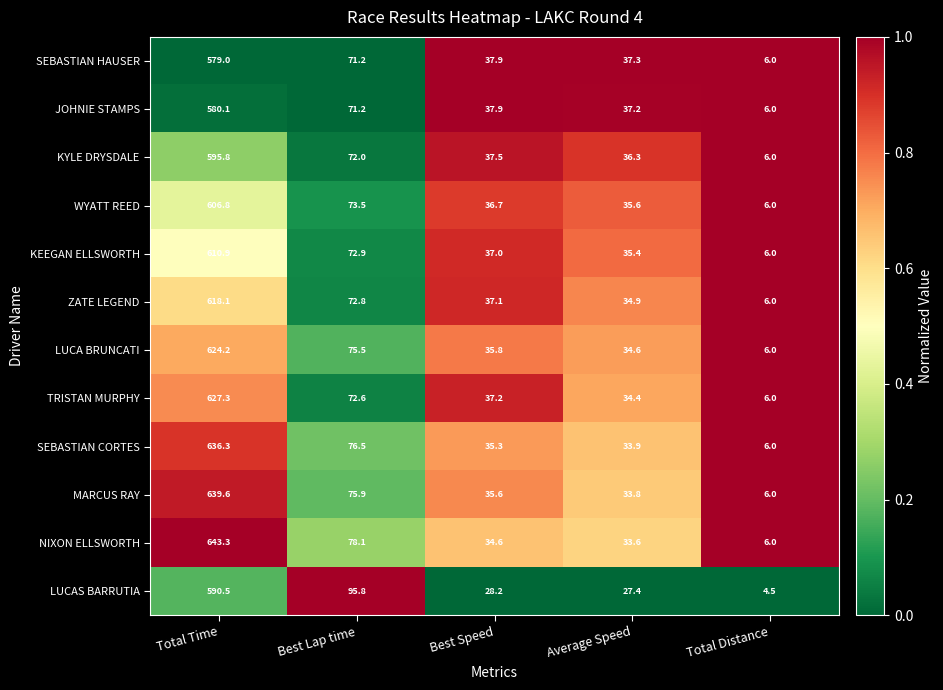

What is the average value of the JOHNIE STAMPS series?

146.5